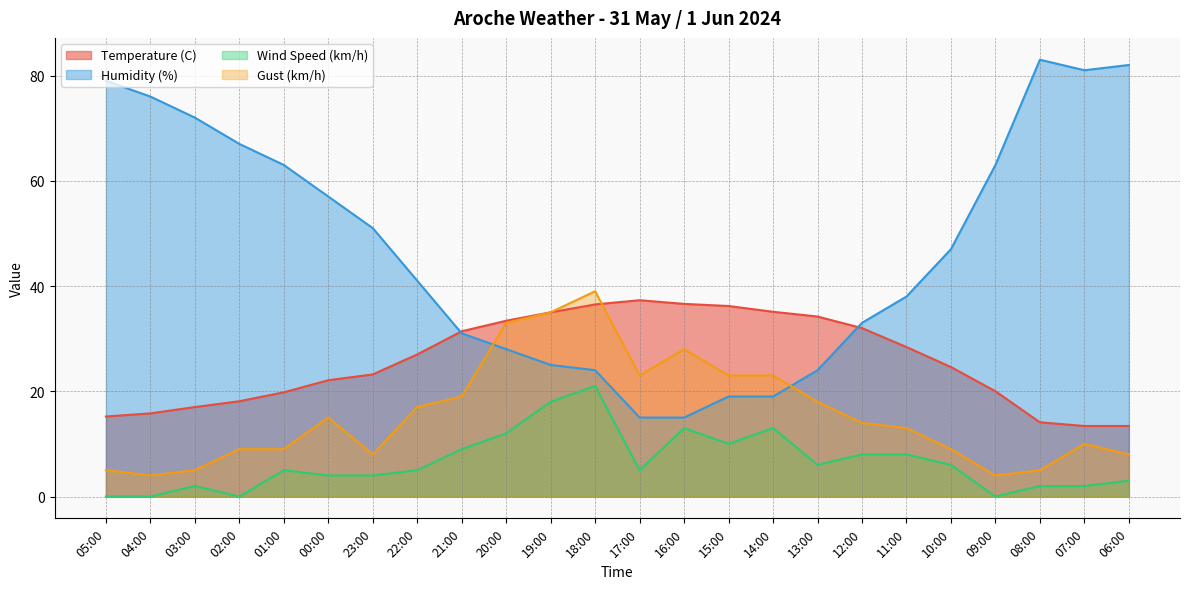

Does the chart display data point markers on the line(s)?

No